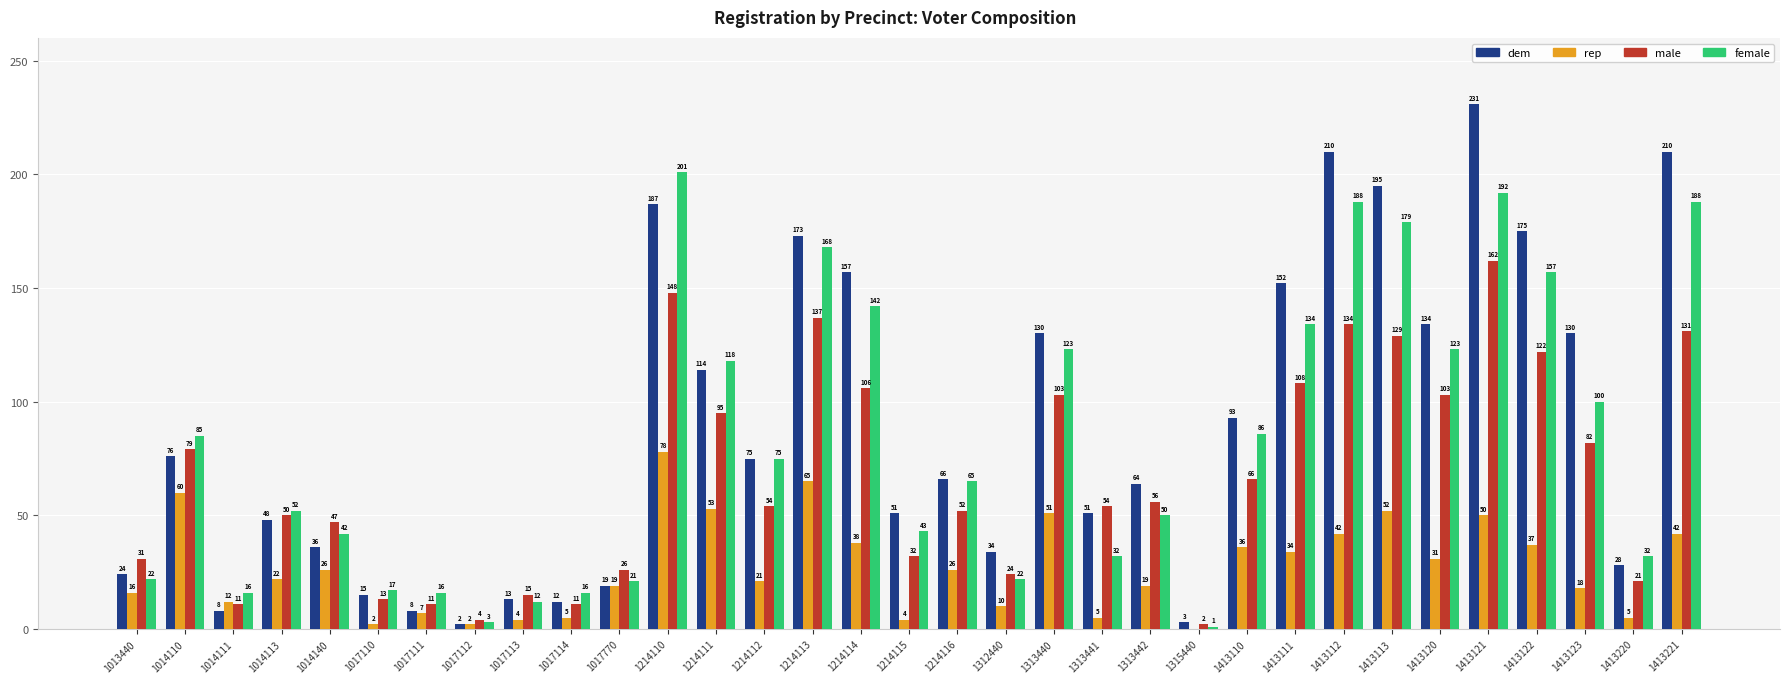

The value of rep at 1014110 is 79. True or false?

False